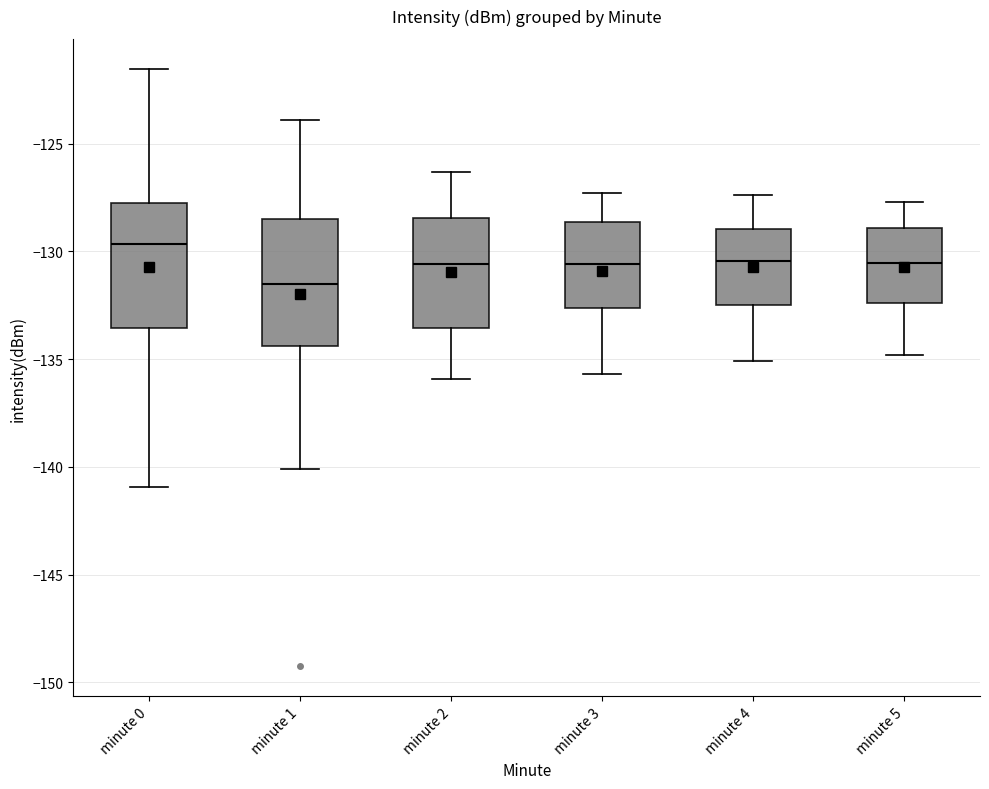

Which box's median line is the highest?

minute 0